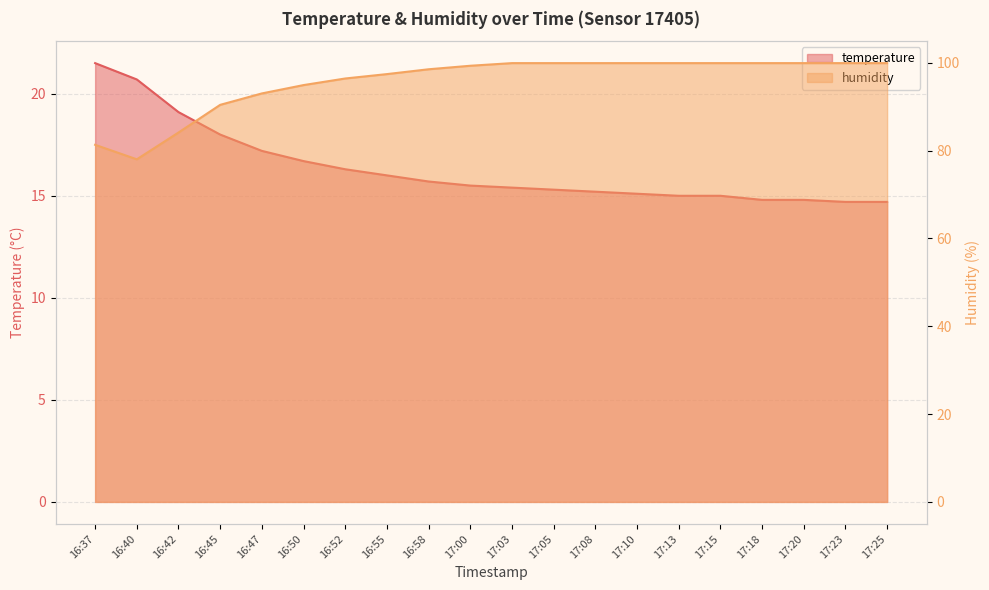

What is the label of the 17th point from the left?

17:18